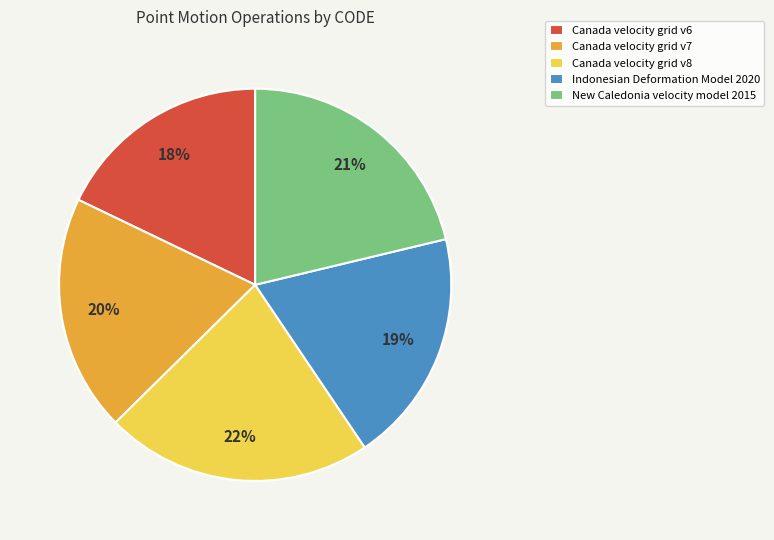

What is the smallest slice in the pie chart?

Canada velocity grid v6